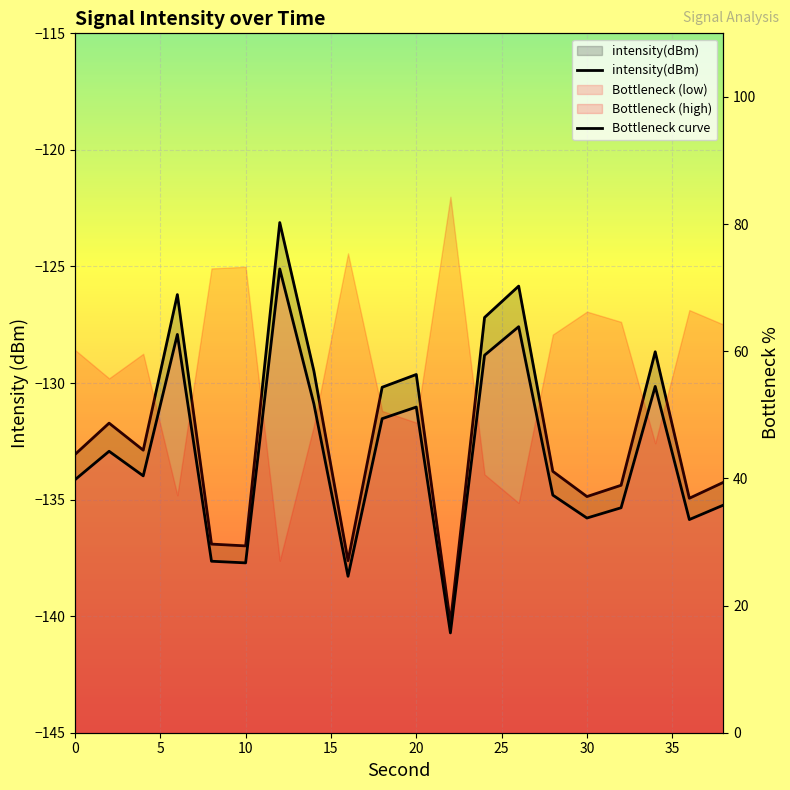

What is the label of the 3rd point from the left?

10